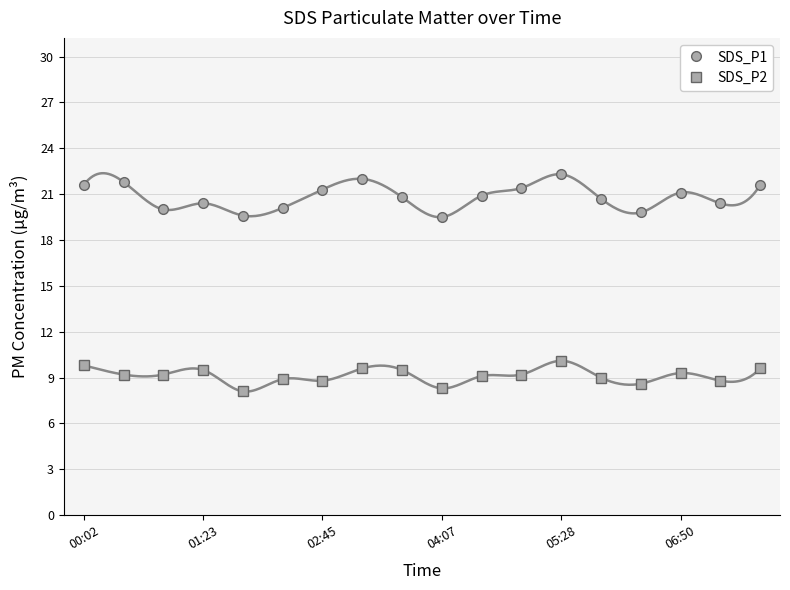

In SDS_P1, how many points are lower than both neighbors (excluding endpoints)?

5